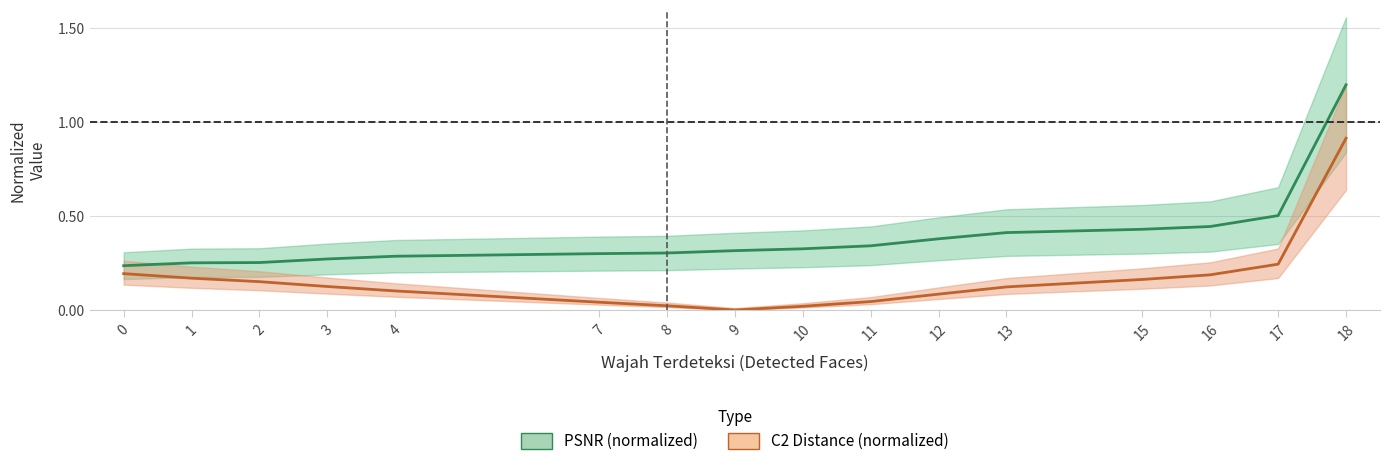

What is the difference between the C2 Distance (normalized) values at 7 and 16?

0.1